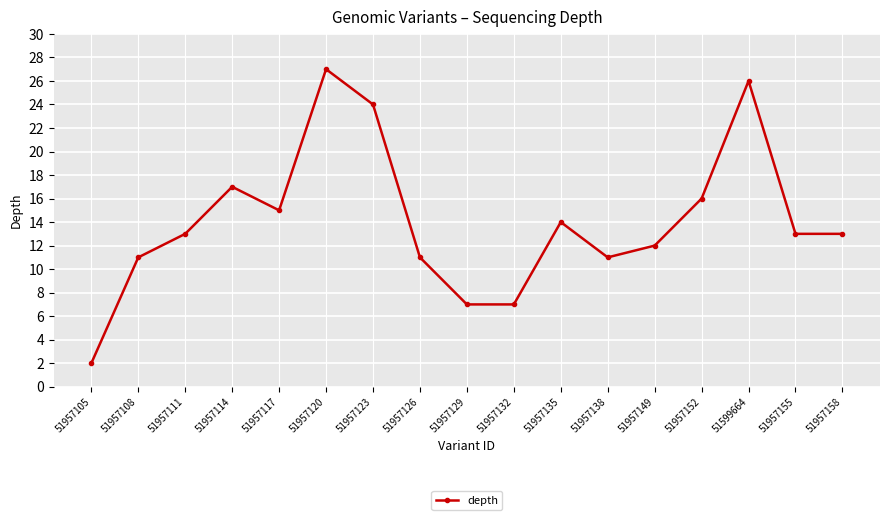

What is the ratio of the value at 51957105 to the value at 51957158?

0.2